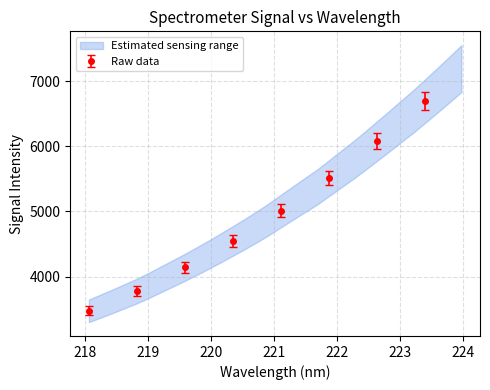

How many values in the Raw data series are below 5008?

4